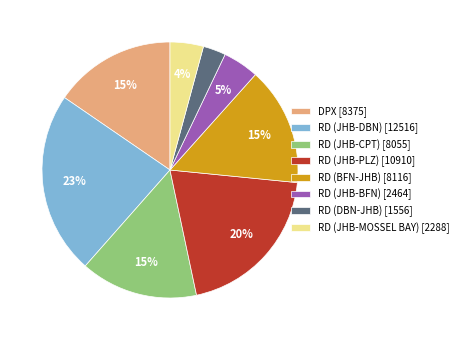

What percentage is the RD (JHB-CPT) [8055] slice, to the nearest percent?

15%